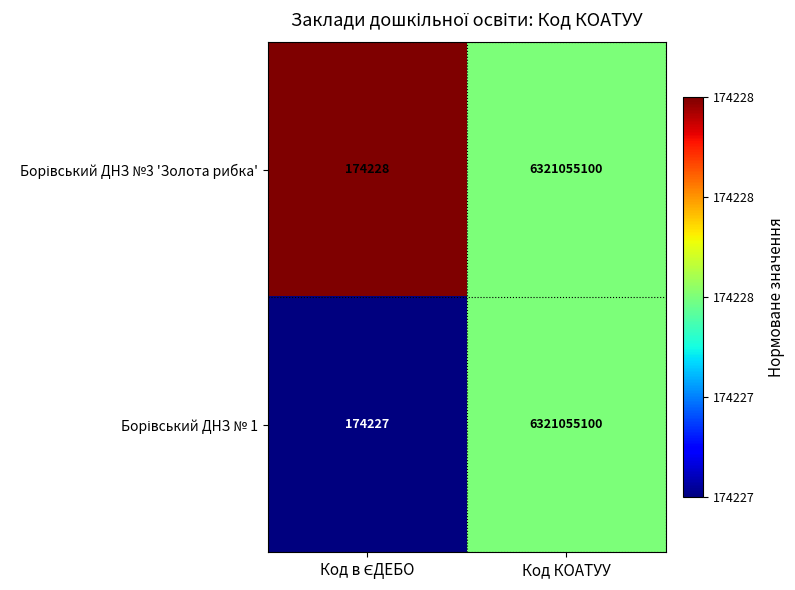

What is the smallest value displayed?

174227